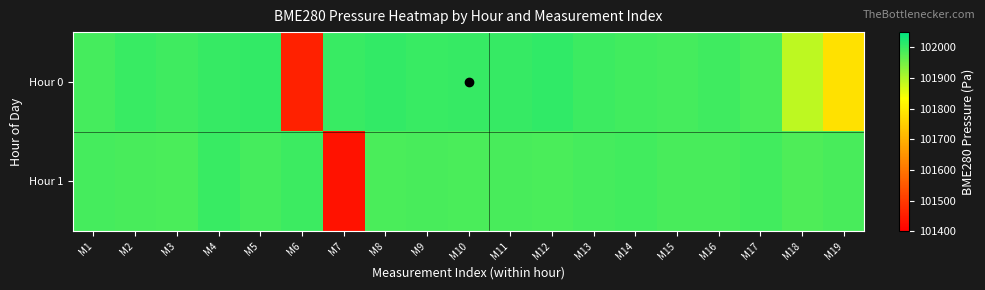

List the series in order of their peak value, highest first.

Hour 0, Hour 1